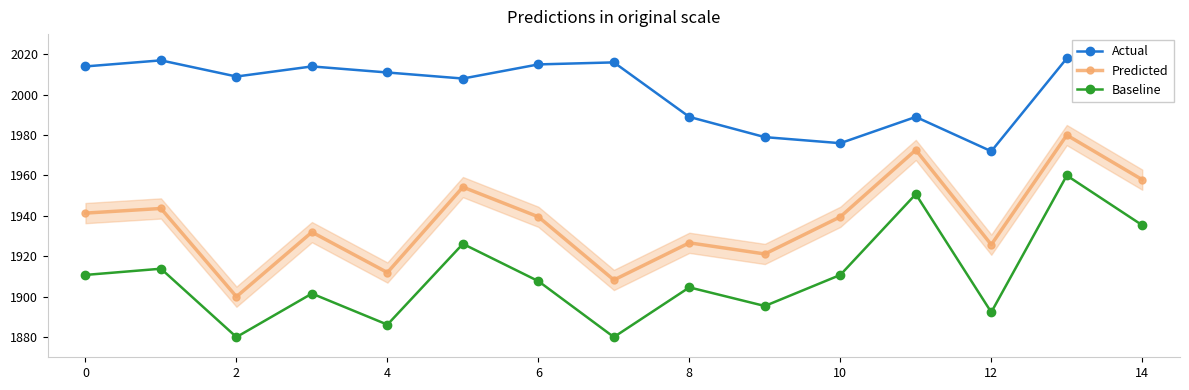

True or false: Actual has more than 0 interior local peaks.

True